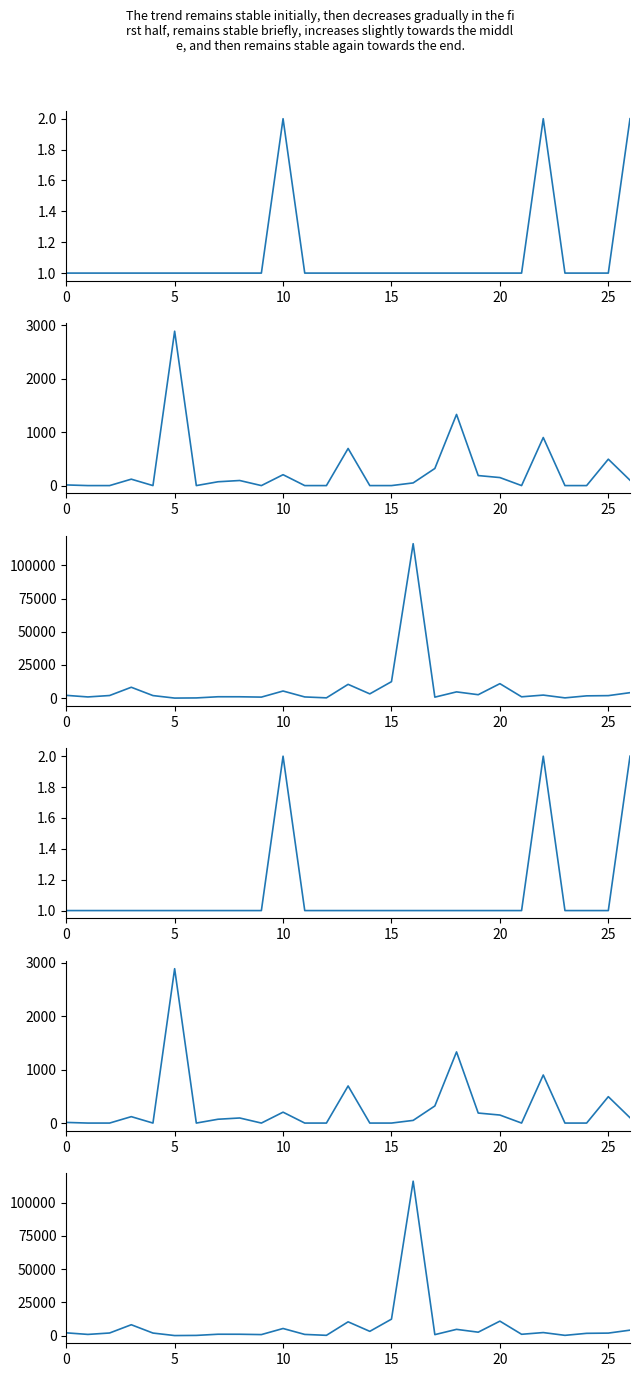

What value does the จำพวกที่ 3 เงินทุน (ล้านบาท) series have at 16?

50.0